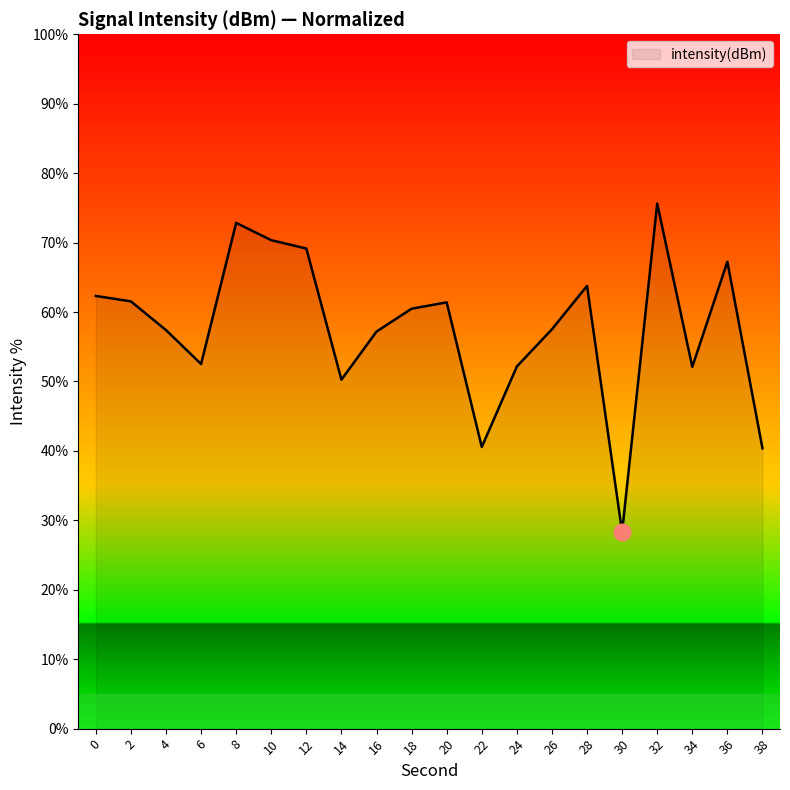

The chart shows a value of 62.3 at 0. True or false?

True